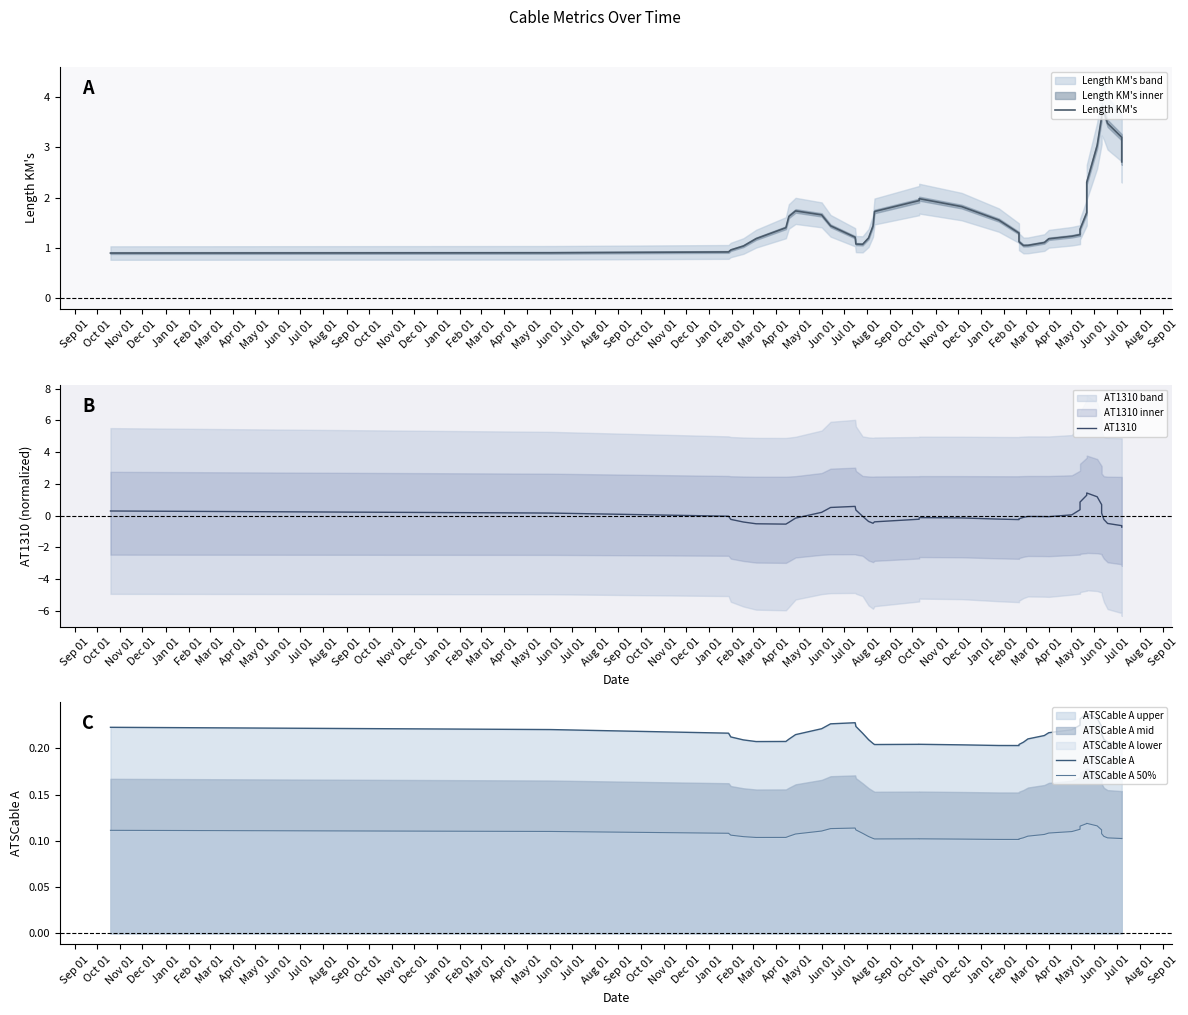

Is the value of ATSCable A at Apr 01 greater than the value of ATSCable A 50% at Oct 01?

Yes